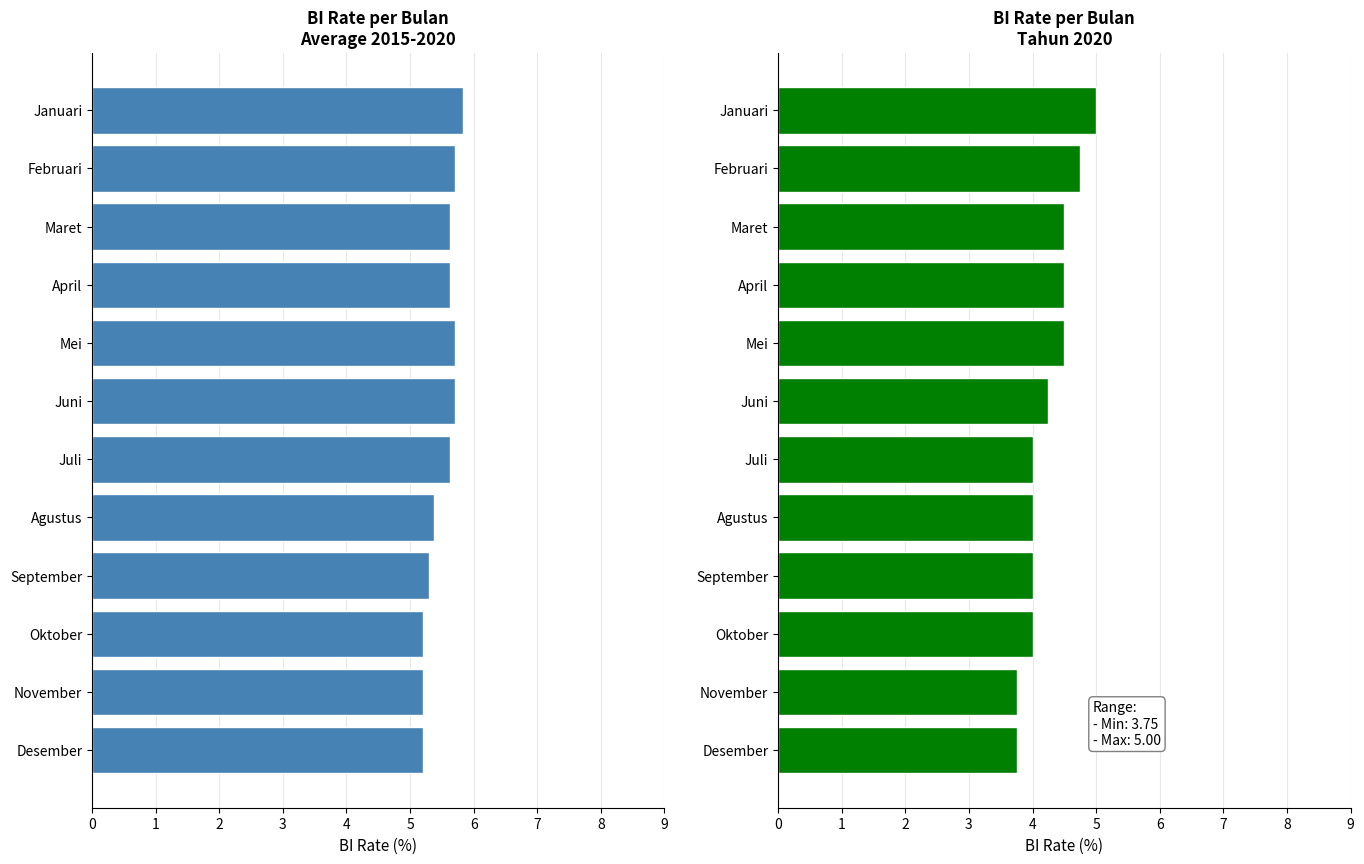

List the labels in order of 2020 BI Rate value, smallest first.

November, Desember, Juli, Agustus, September, Oktober, Juni, Maret, April, Mei, Februari, Januari